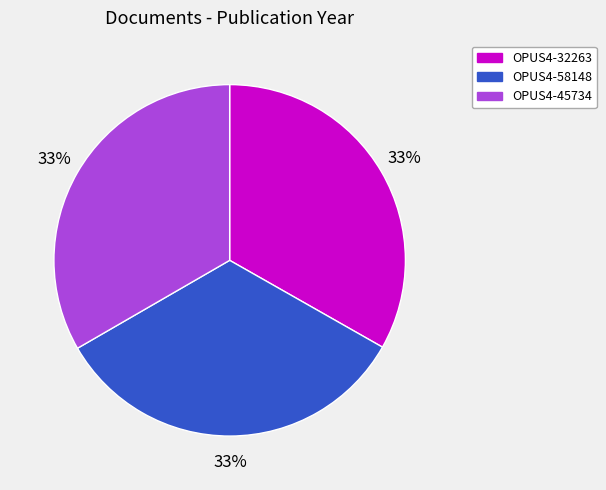

Do OPUS4-45734 and OPUS4-32263 together represent more than half of the pie?

Yes